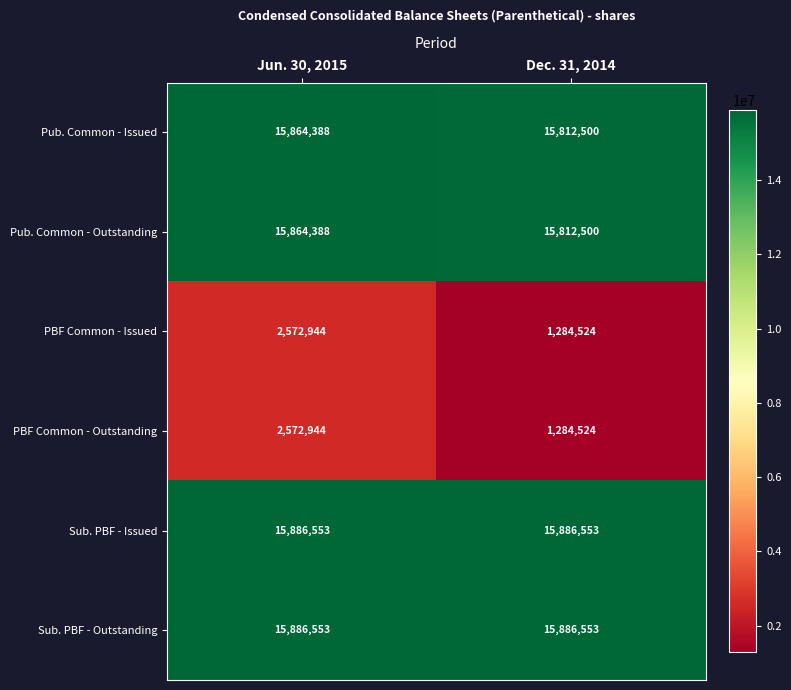

What is the sum of all Sub. PBF - Issued values?

31773106